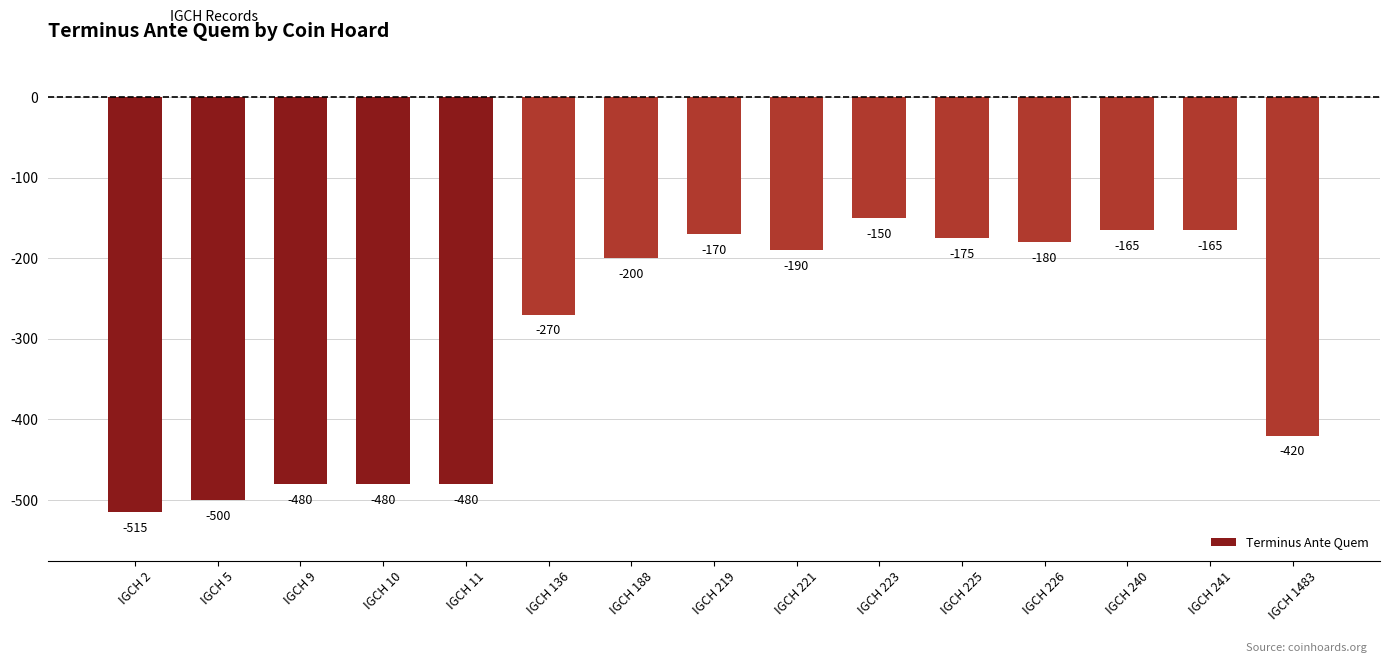

Reading left to right, what are all the values shown in this chart?

IGCH 2=-515	IGCH 5=-500	IGCH 9=-480	IGCH 10=-480	IGCH 11=-480	IGCH 136=-270	IGCH 188=-200	IGCH 219=-170	IGCH 221=-190	IGCH 223=-150	IGCH 225=-175	IGCH 226=-180	IGCH 240=-165	IGCH 241=-165	IGCH 1483=-420